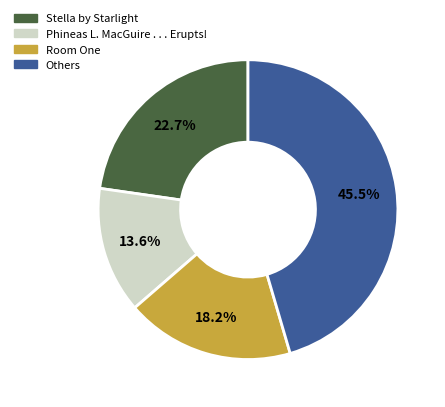

Does any single category account for the majority?

No